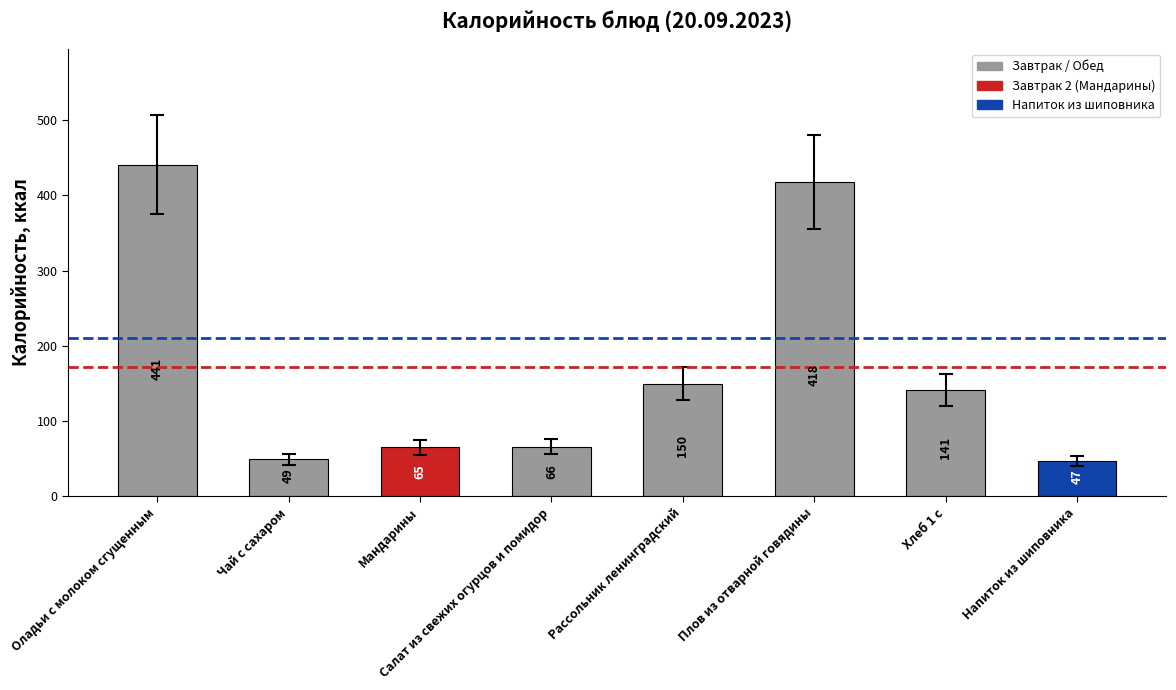

Are the bars grouped side by side (vs. stacked)?

No